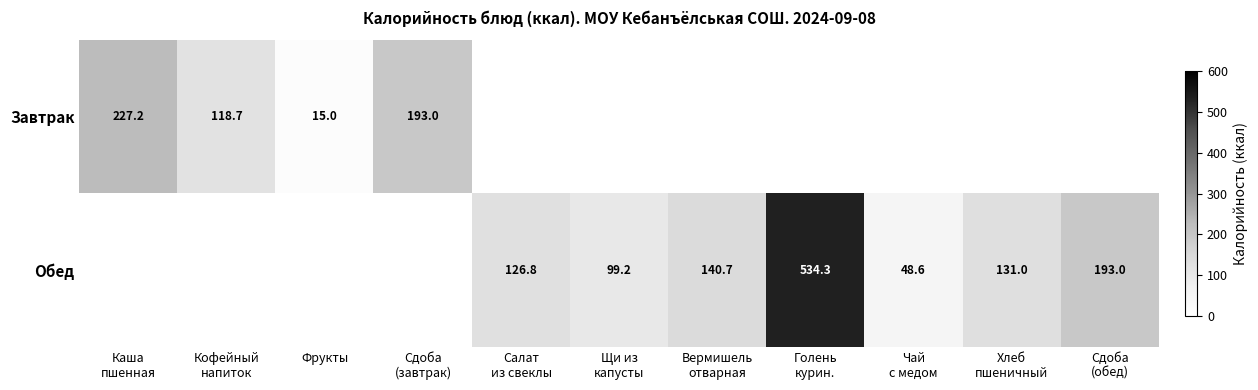

What is the approximate value of Завтрак at Сдоба (завтрак)?

193.0